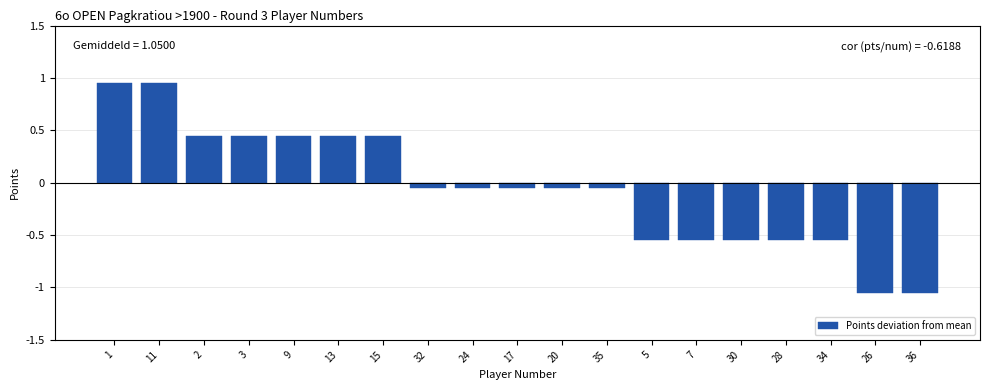

Between 13 and 11, which is larger?

11